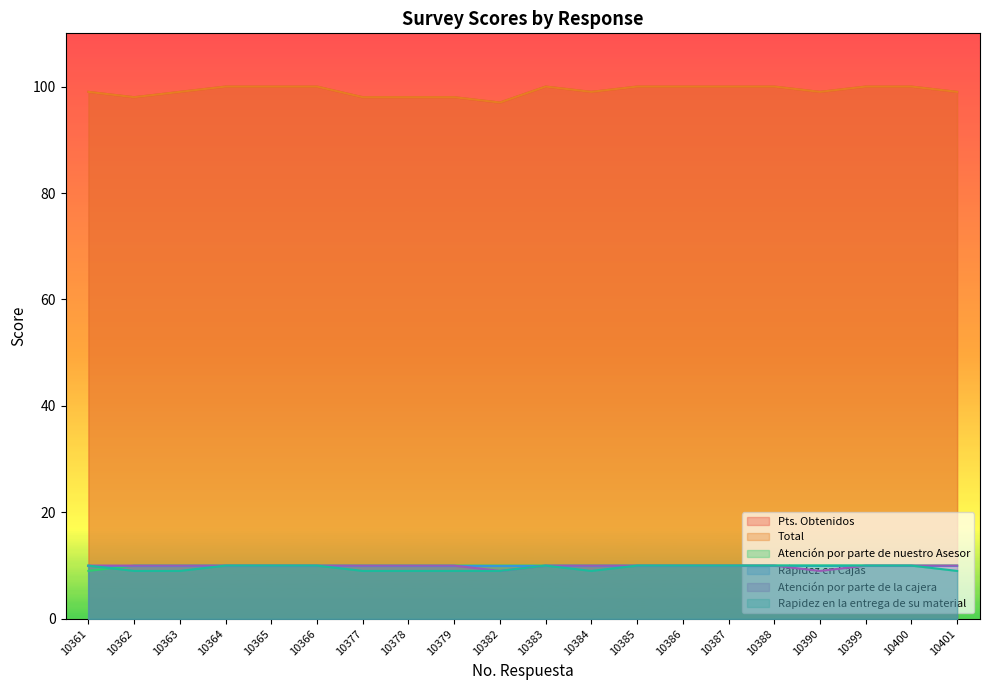

At how many categories does at least one series exceed 56?

20